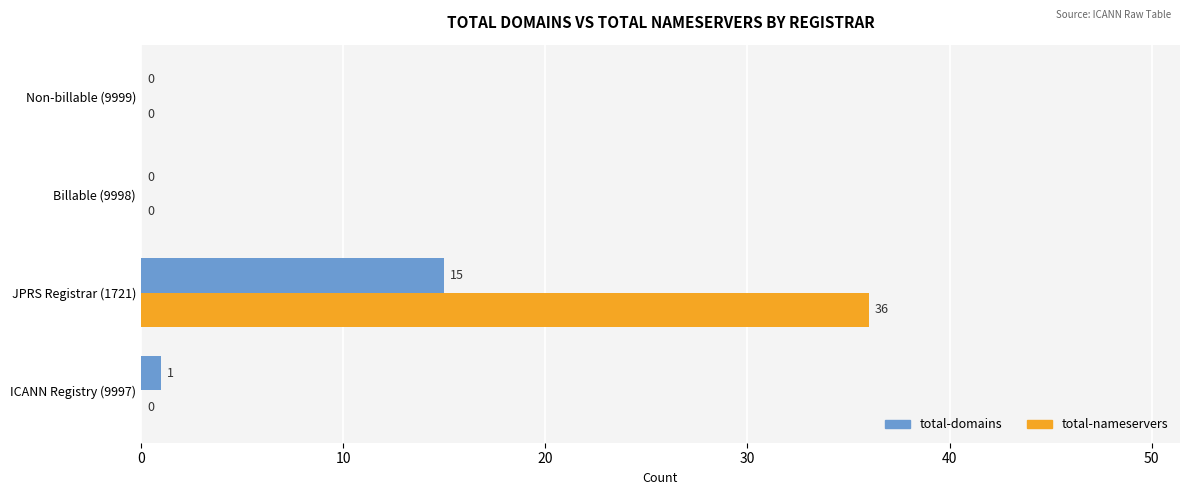

Which series changed the most between ICANN Registry (9997) and JPRS Registrar (1721)?

total-nameservers